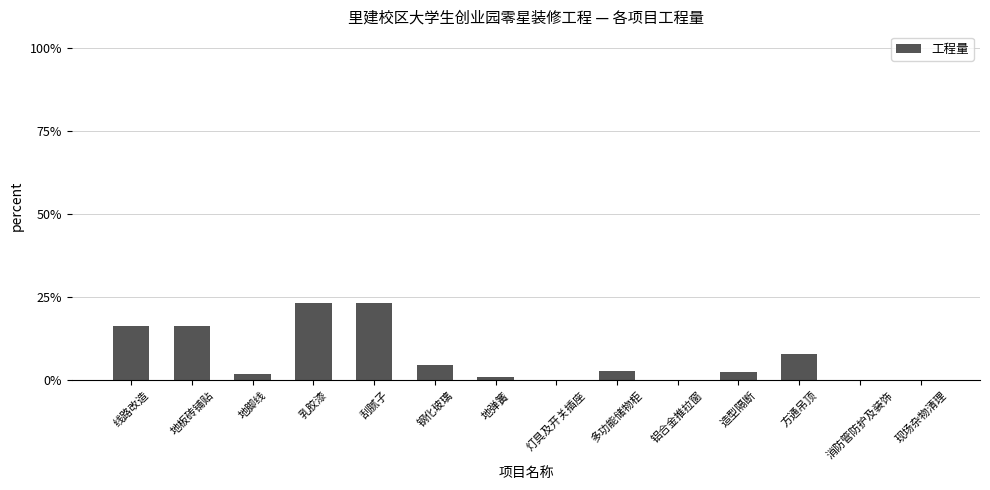

True or false: the data shows 16.4 at 线路改造.

True